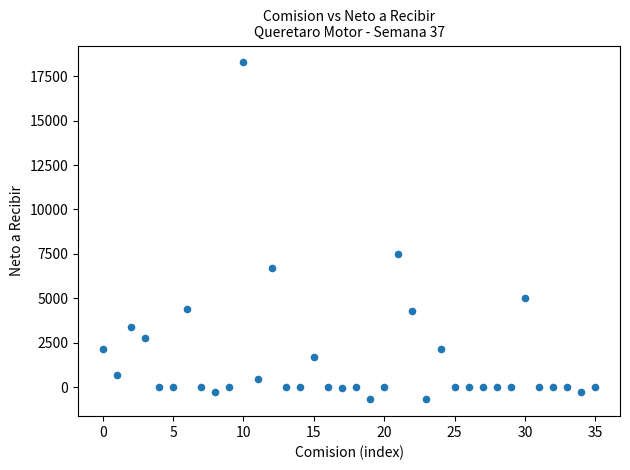

What is the range of Y values (max minus min)?

18967.6